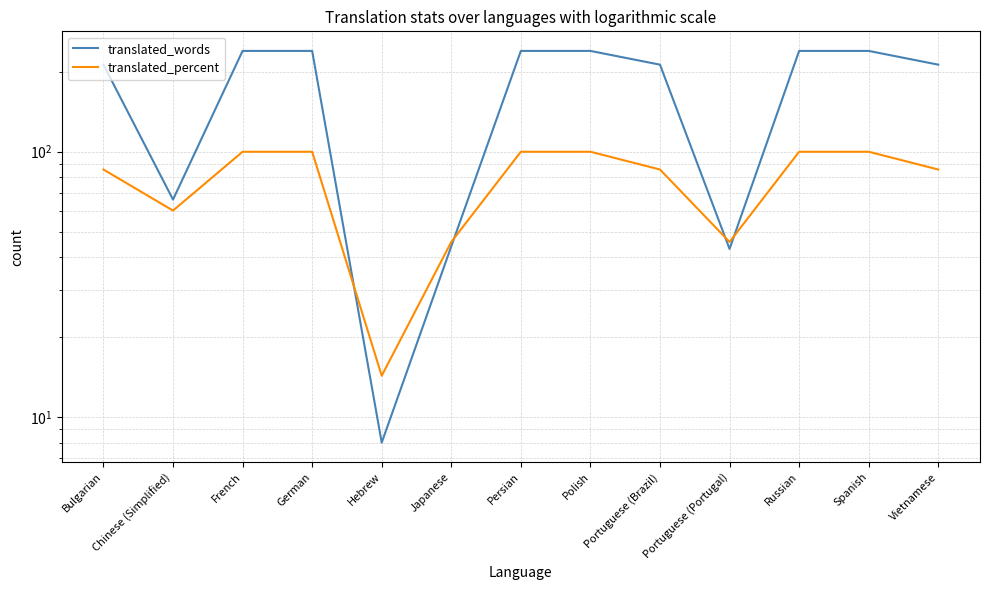

True or false: translated_words has a value of 386.9 at Persian.

False